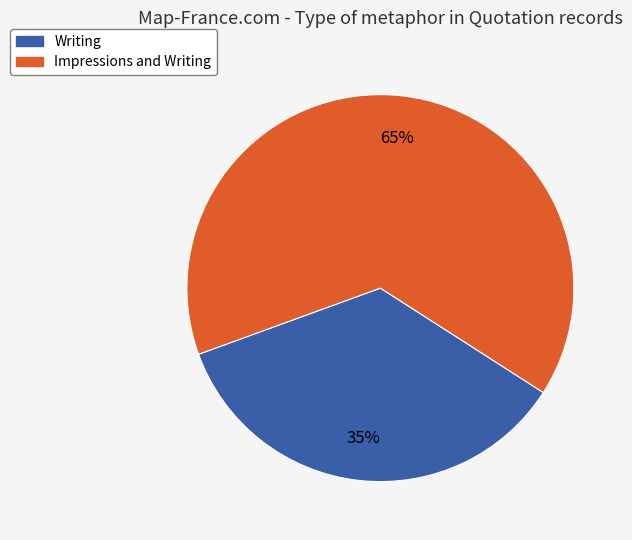

To the nearest percent, what portion does Writing represent?

35%